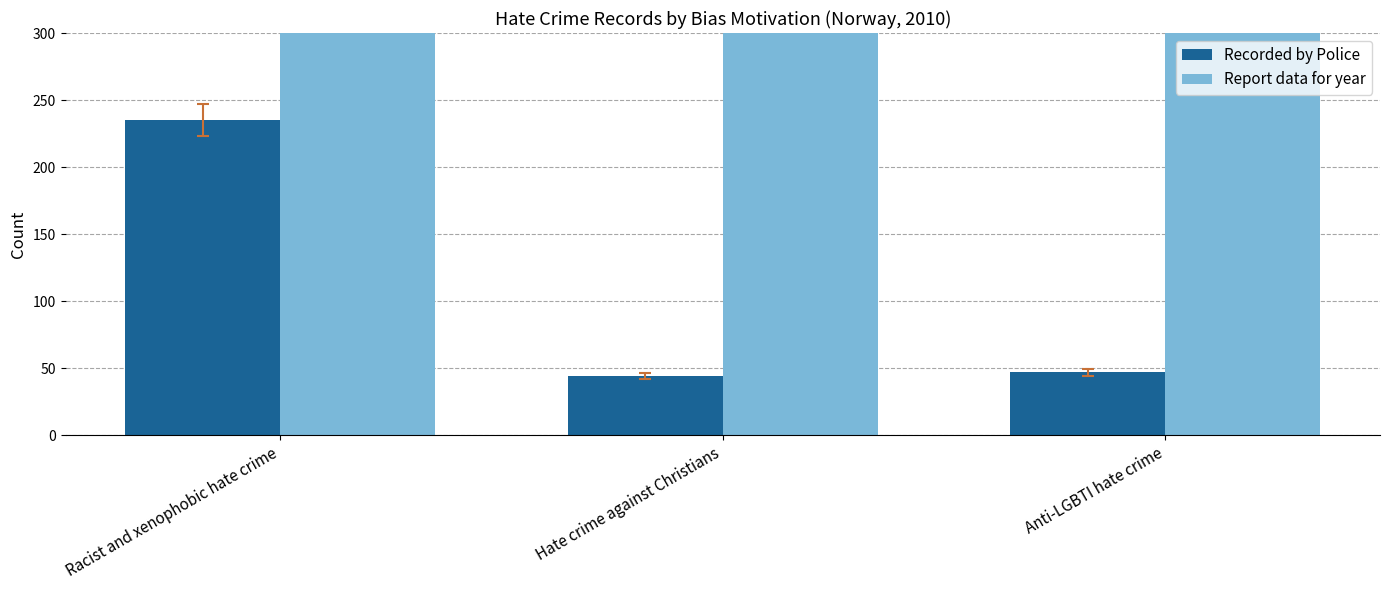

How many categories are shown in the chart?

3